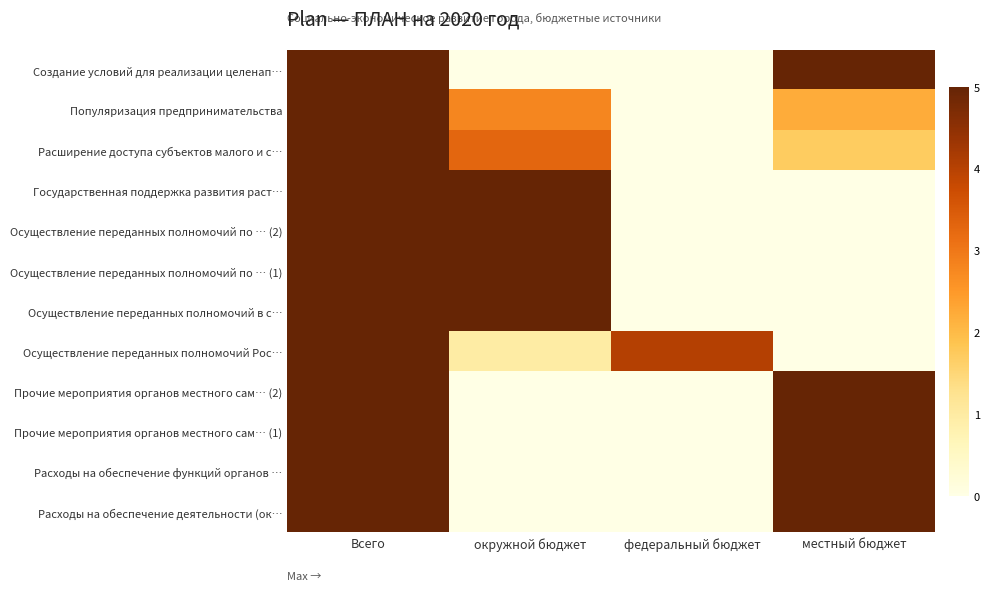

Which series has the widest spread of values?

Расходы на обеспечение деятельности (ок…